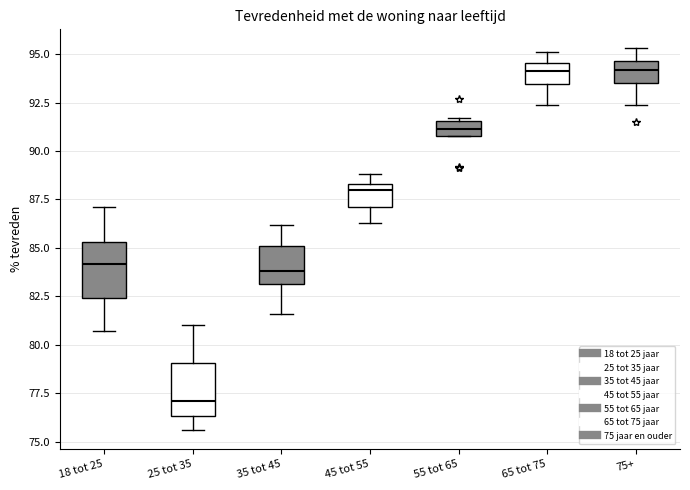

Reading left to right, read every box against the y-axis: the position of its median line, the range the box covers, and the ends of its whiskers. The values are not printed on the chart, so give them approximately, as read against the axis.

18 tot 25: median 84.0, box 82.5 to 85.5, whiskers 80.5 to 87.0
25 tot 35: median 77.0, box 76.5 to 79.0, whiskers 75.5 to 81.0
35 tot 45: median 84.0, box 83.0 to 85.0, whiskers 81.5 to 86.0
45 tot 55: median 88.0, box 87.0 to 88.5, whiskers 86.5 to 89.0
55 tot 65: median 91.0 (inside the box), box 91.0 to 91.5, whiskers 91.0 to 91.5 (just above the box's upper edge)
65 tot 75: median 94.0, box 93.5 to 94.5, whiskers 92.5 to 95.0
75+: median 94.0, box 93.5 to 94.5, whiskers 92.5 to 95.5